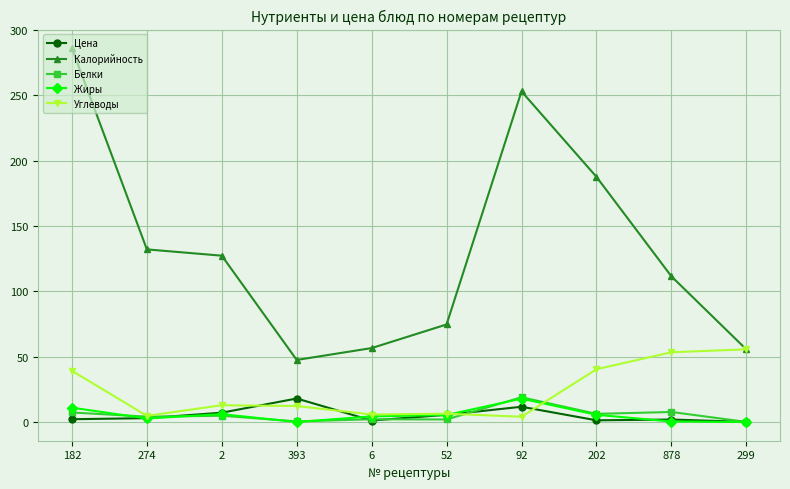

What is the value of the Белки point at the 2nd from the left?

4.1